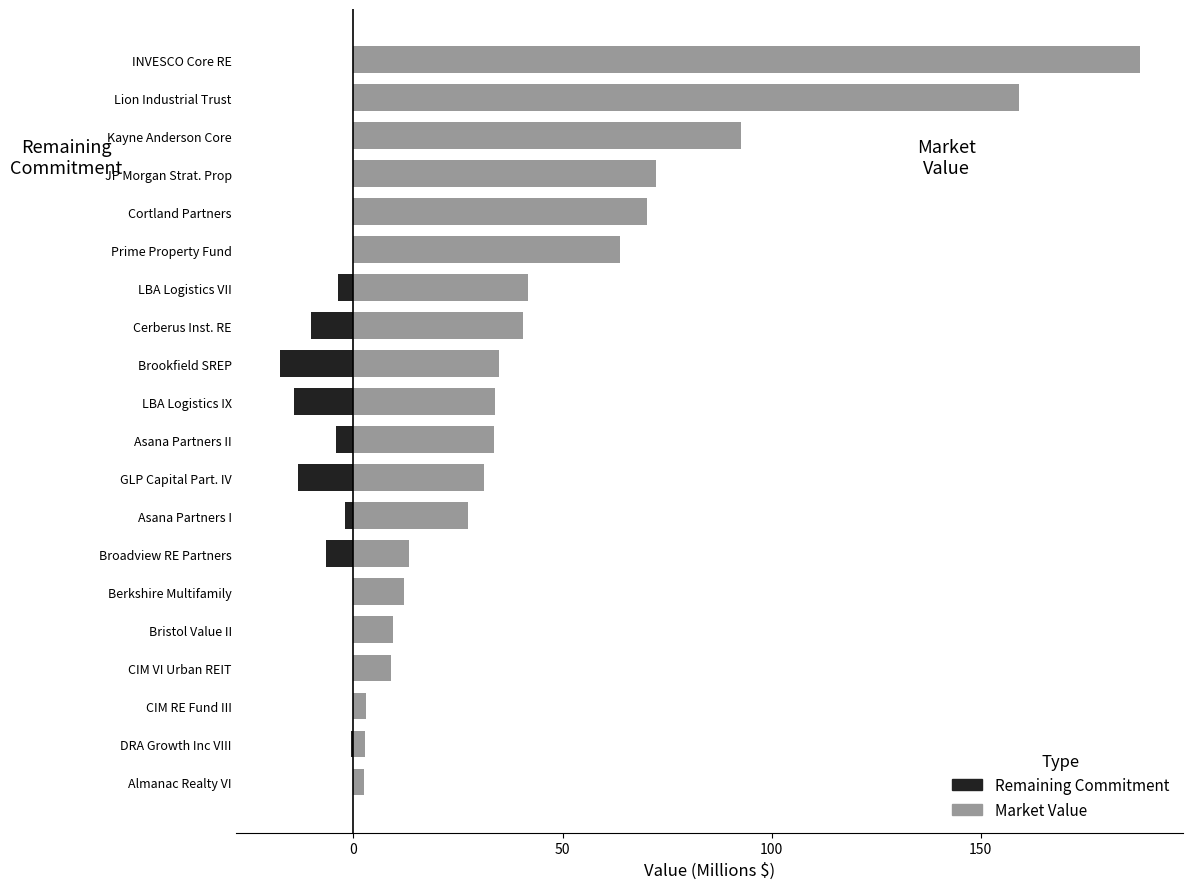

What is the value of the Market Value (M$) bar at the 12th from the left?

34.8